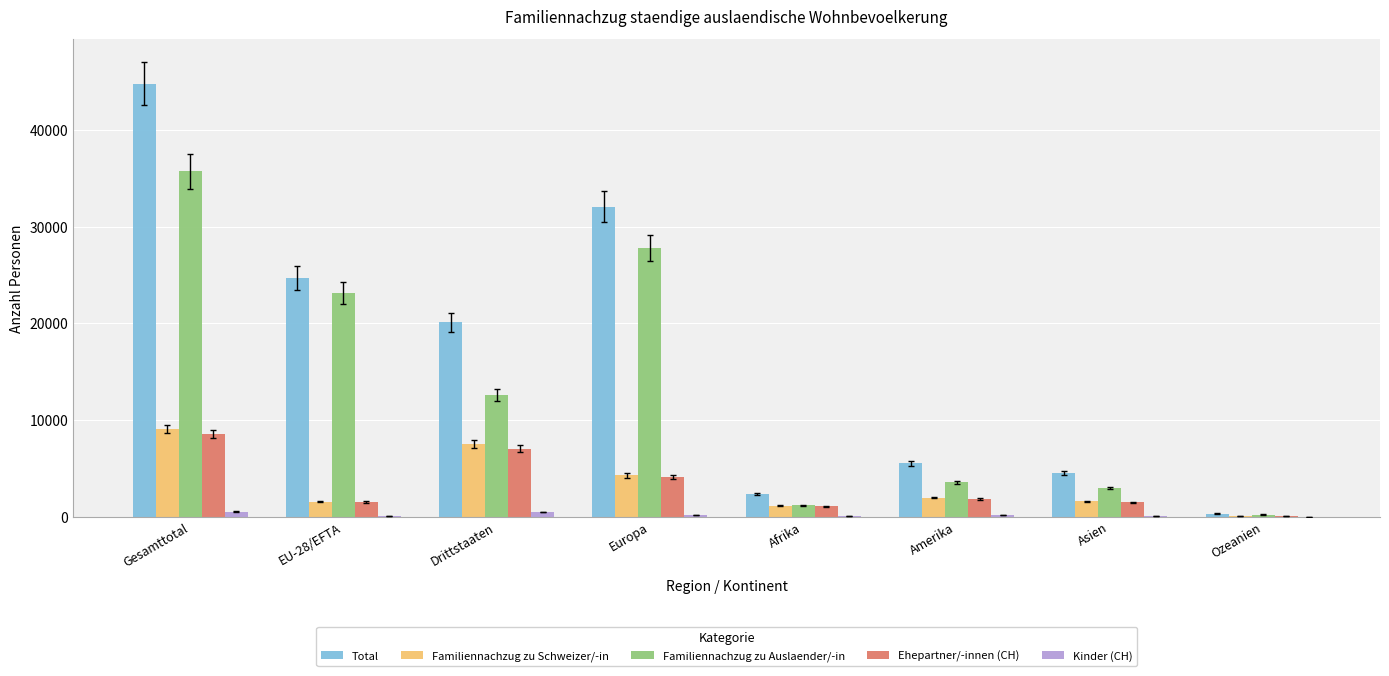

How many categories are shown in the chart?

8